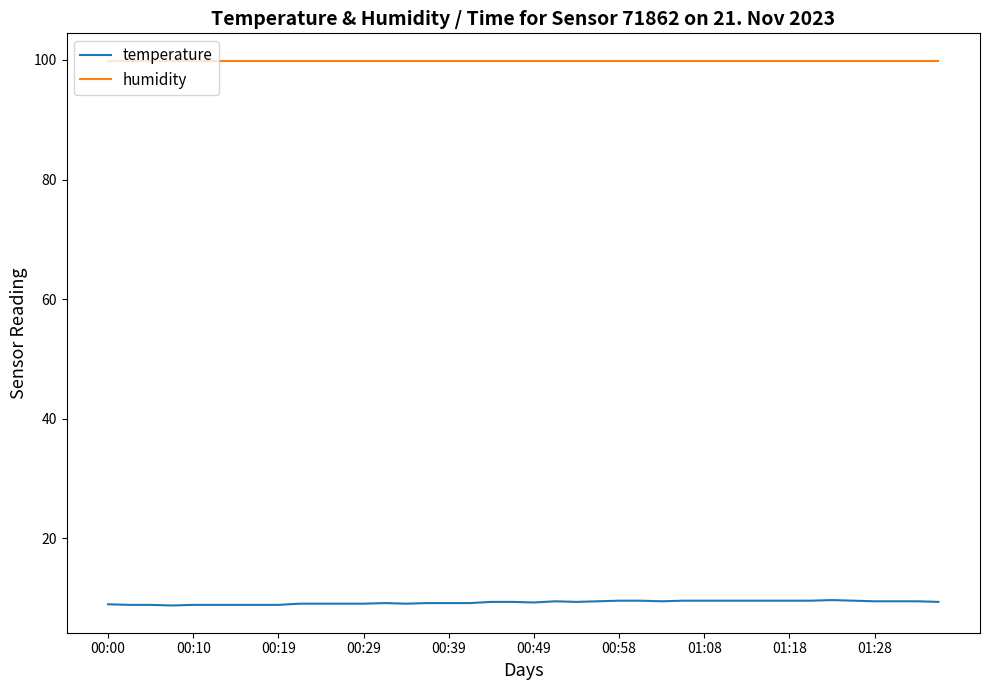

Rank the series by their average value, from highest to lowest.

humidity, temperature